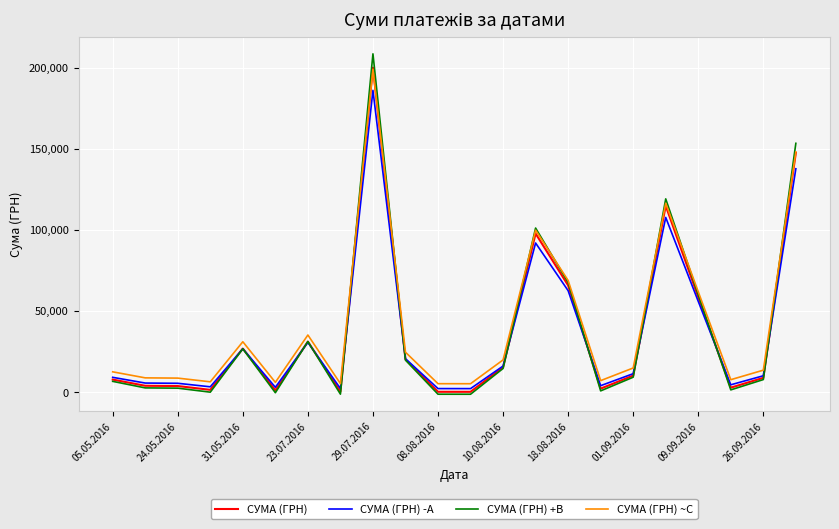

Which series has the widest spread of values?

СУМА (ГРН) +B